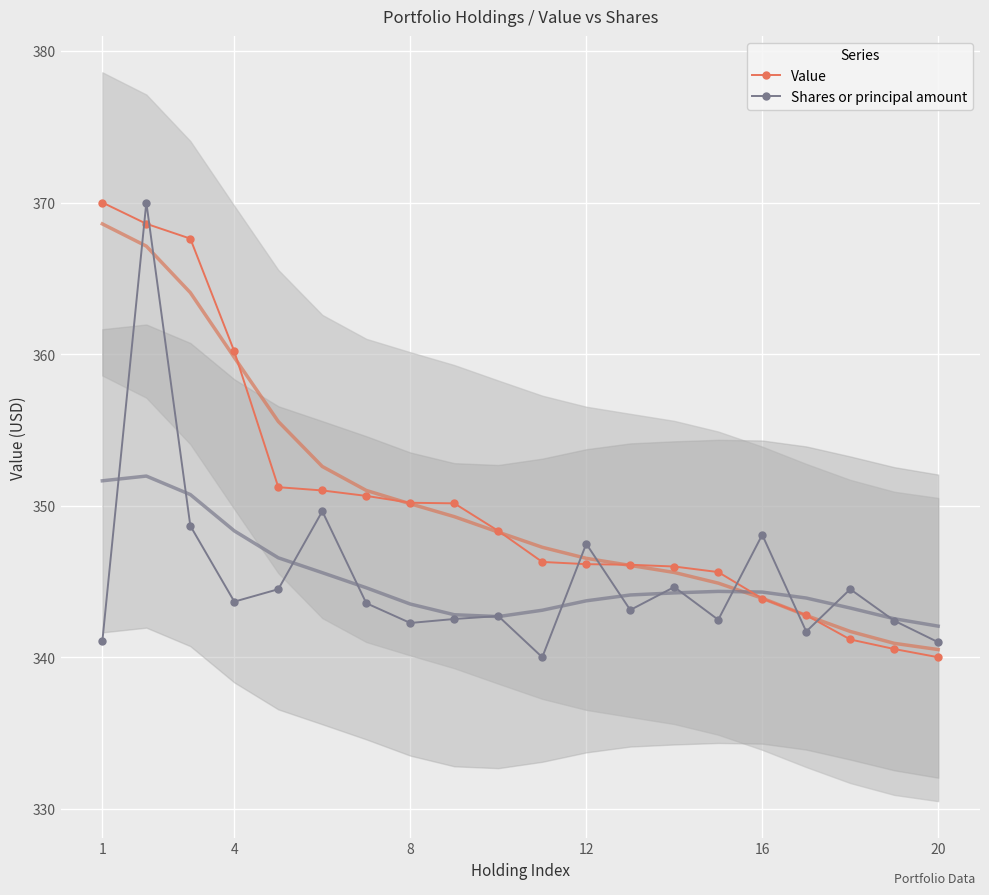

How many intersections are there between Value and Shares or principal amount?

7